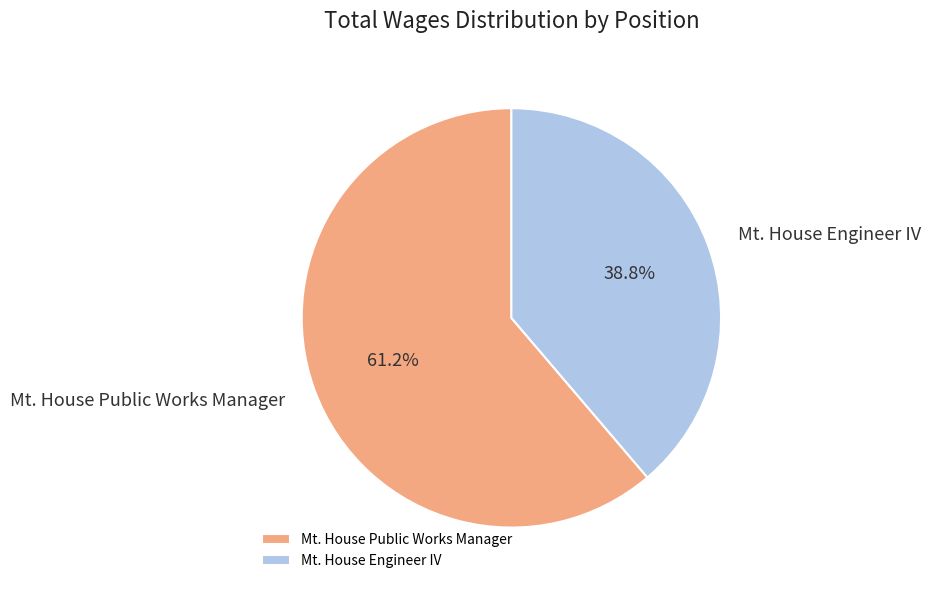

Rank the categories by value from lowest to highest.

Mt. House Engineer IV, Mt. House Public Works Manager